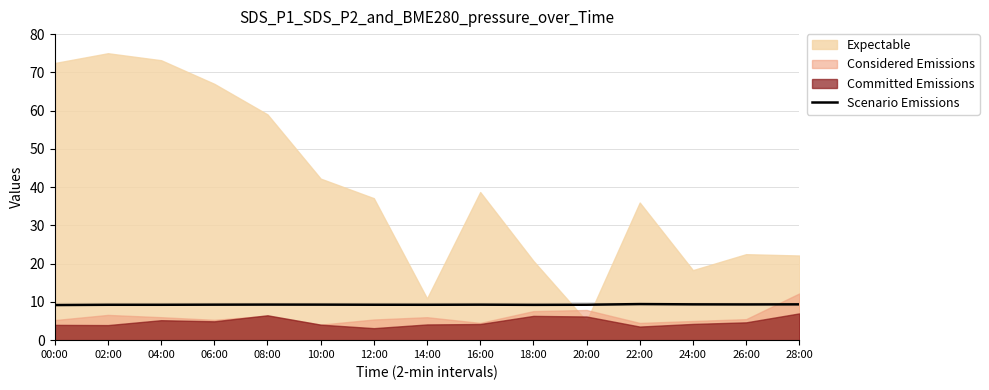

What is the highest value of the Scenario Emissions series?

9.4